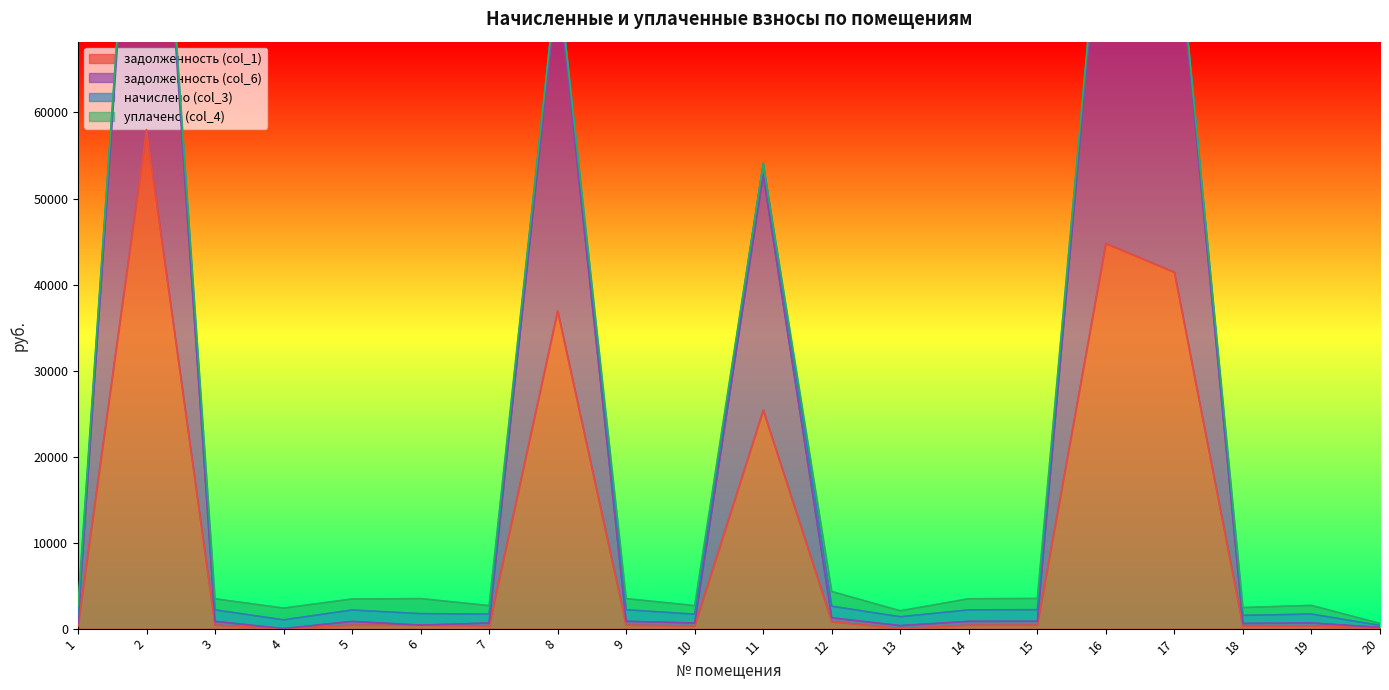

What is the value of the задолженность (col_1) point at the 8th from the left?

36923.8